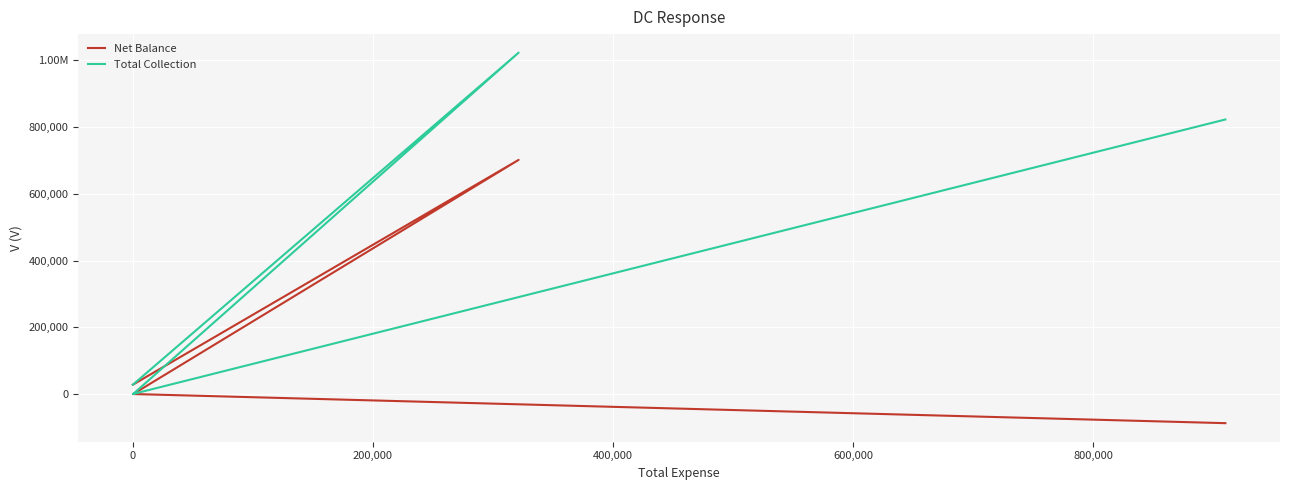

What is the value of the Total Collection point at the 1st from the left?

822837.0